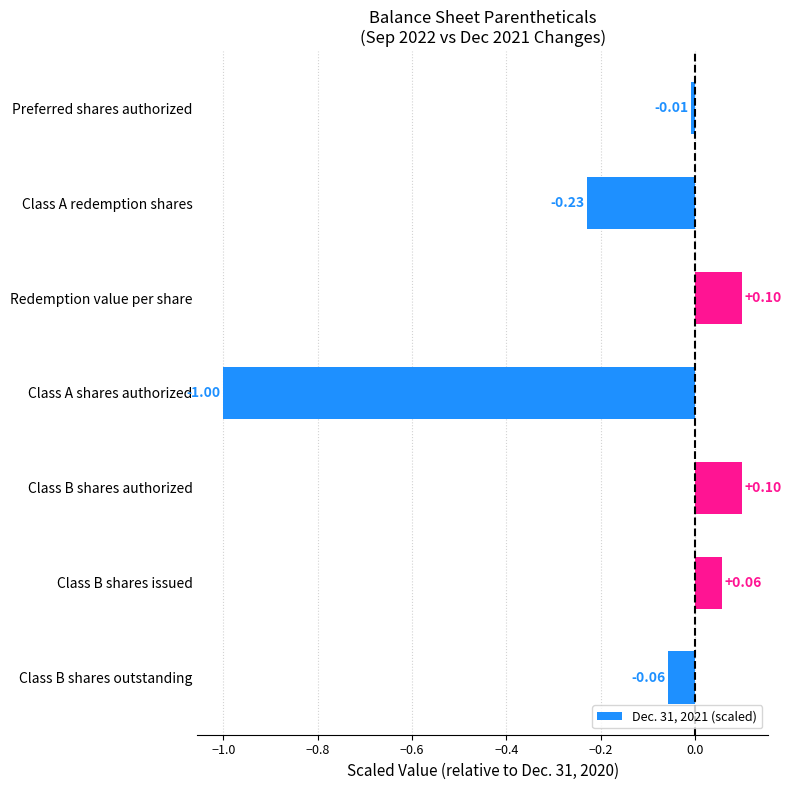

At which label is the value closest to 0?

Preferred shares authorized